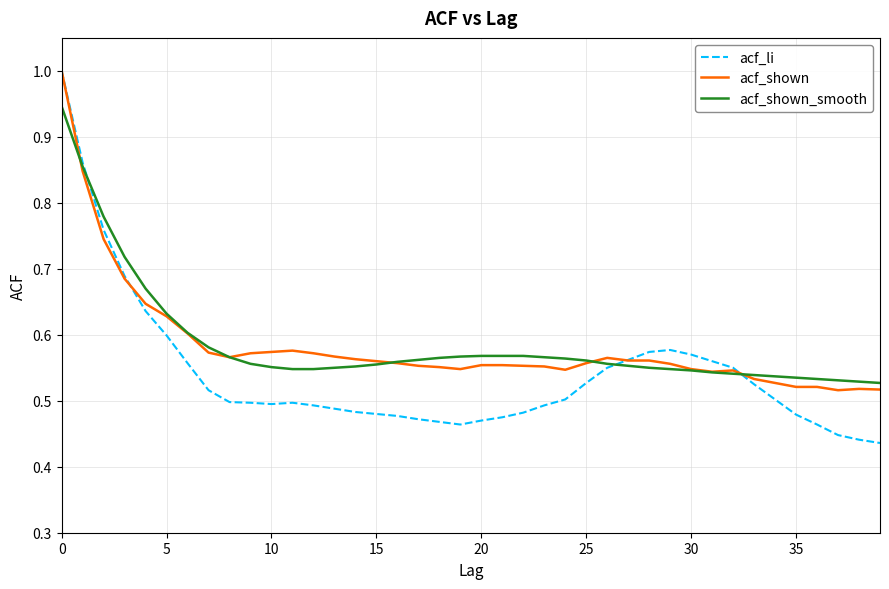

How many lines are shown in the chart?

3